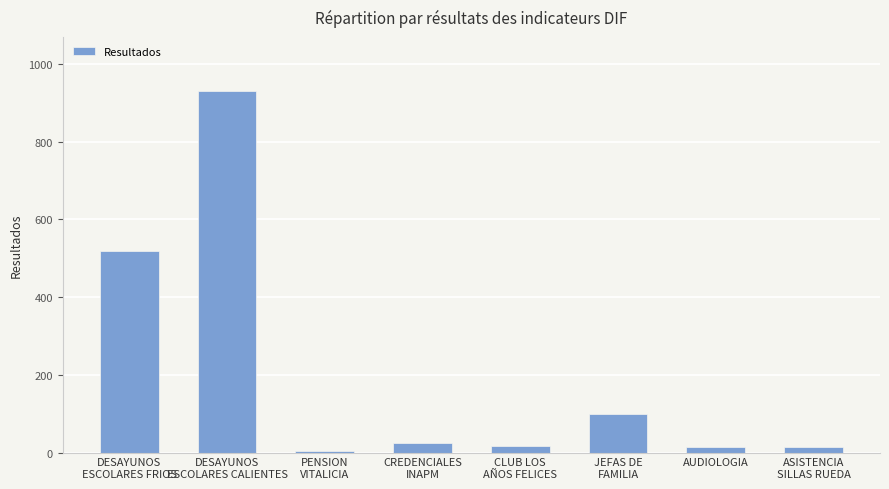

Are the bars grouped side by side (vs. stacked)?

No